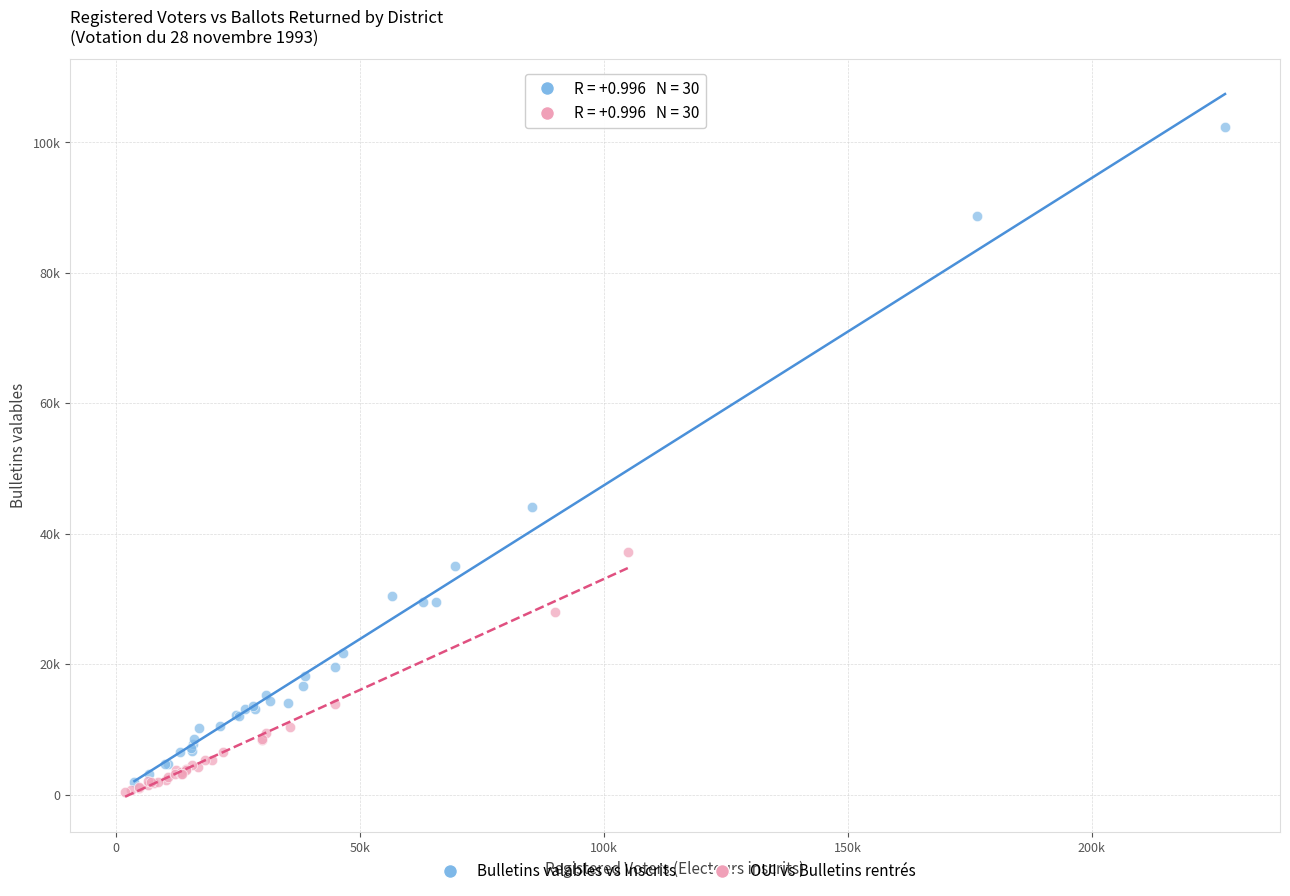

Which series contains the highest Y value?

Bulletins valables vs Inscrits